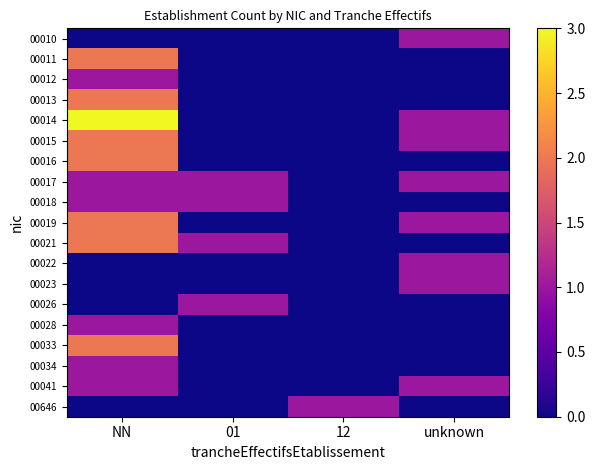

At which category is the sum across all series the highest?

NN